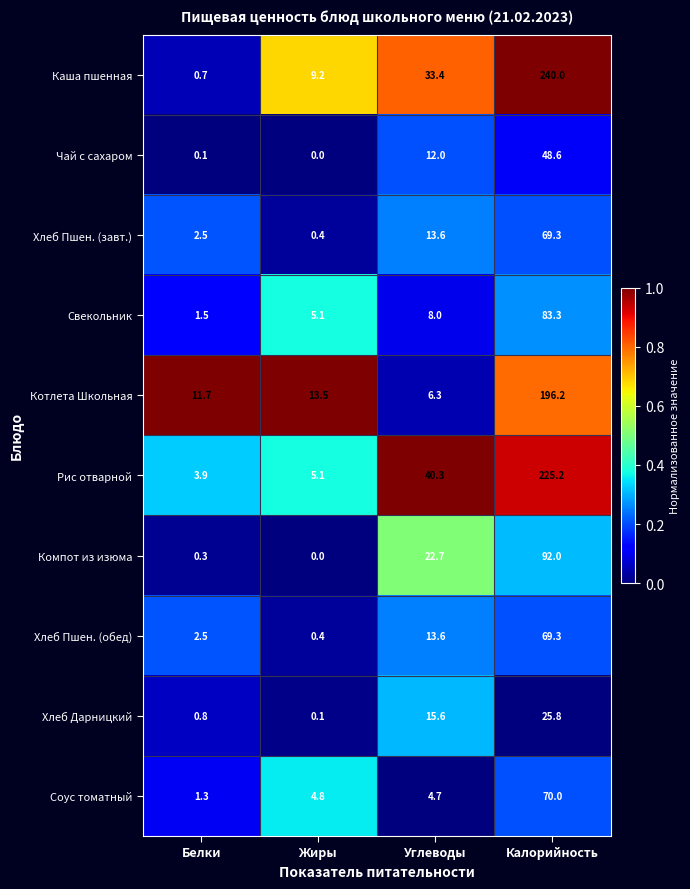

List the labels in order of Компот из изюма value, largest first.

Калорийность, Углеводы, Белки, Жиры